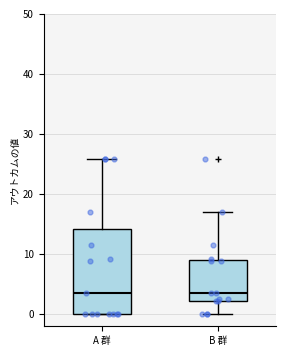

Comparing the boxes themselves (not the whiskers), which one is the tallest?

A 群